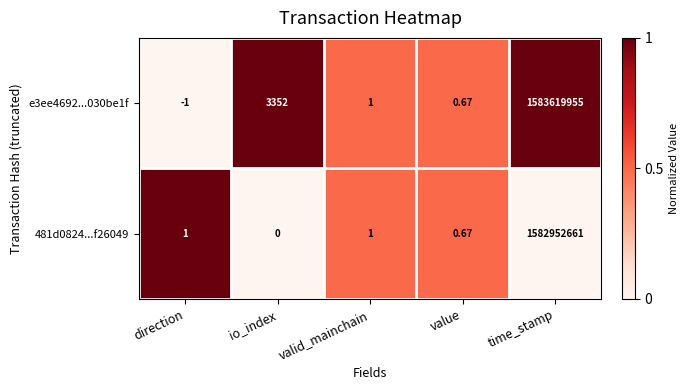

At which category is the sum across all series the highest?

time_stamp